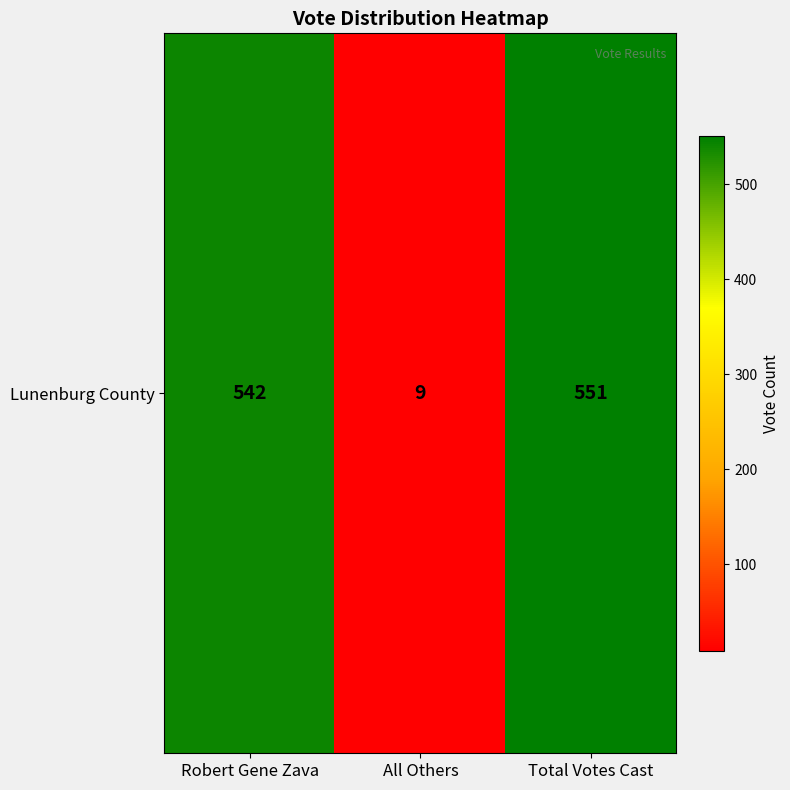

Reading right to left, what are all the values shown in this chart?

551	9	542